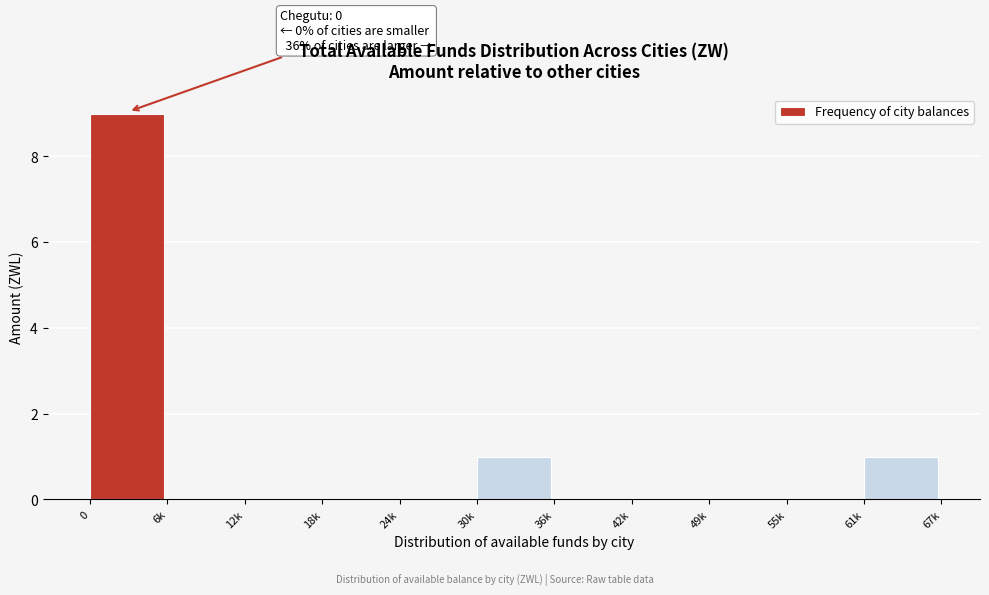

Reading right to left, what are all the values shown in this chart?

61k=1	55k=0	49k=0	42k=0	36k=0	30k=1	24k=0	18k=0	12k=0	6k=0	0=9